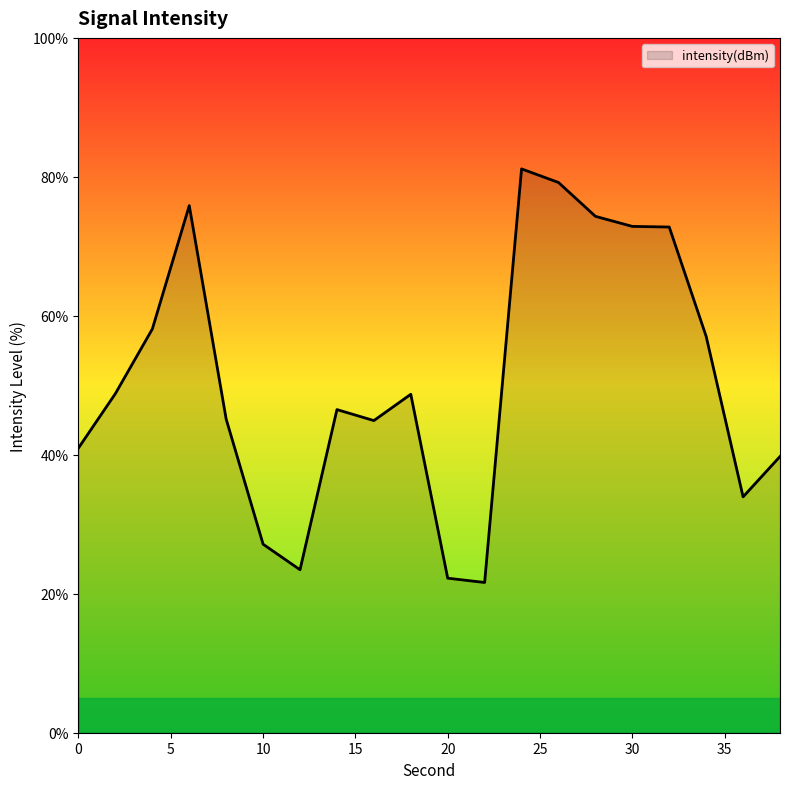

What is the difference between the maximum and minimum values?

59.5